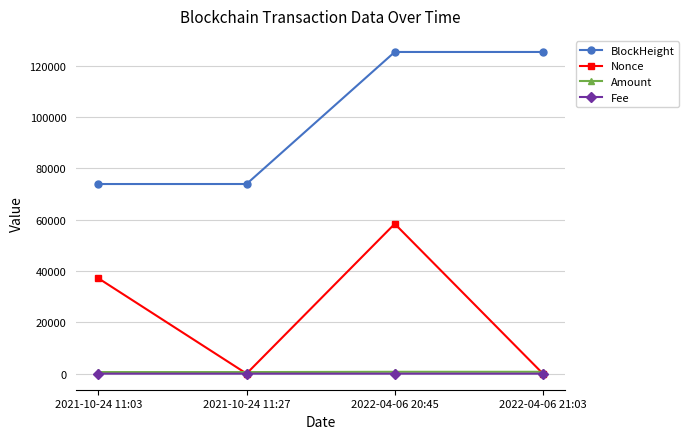

True or false: BlockHeight and Fee cross at least once.

False